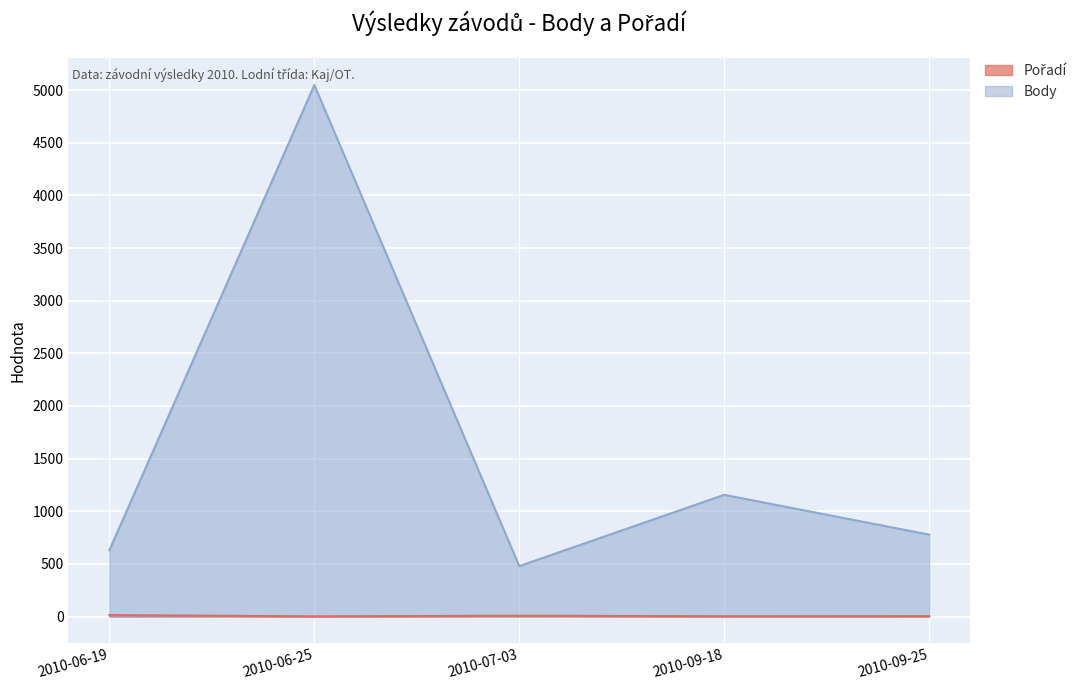

Reading left to right, list all the values displayed in this chart.

Pořadí: 2010-06-19=14	2010-06-25=2	2010-07-03=8	2010-09-18=3	2010-09-25=4
Body: 2010-06-19=630	2010-06-25=5048	2010-07-03=479	2010-09-18=1156	2010-09-25=778